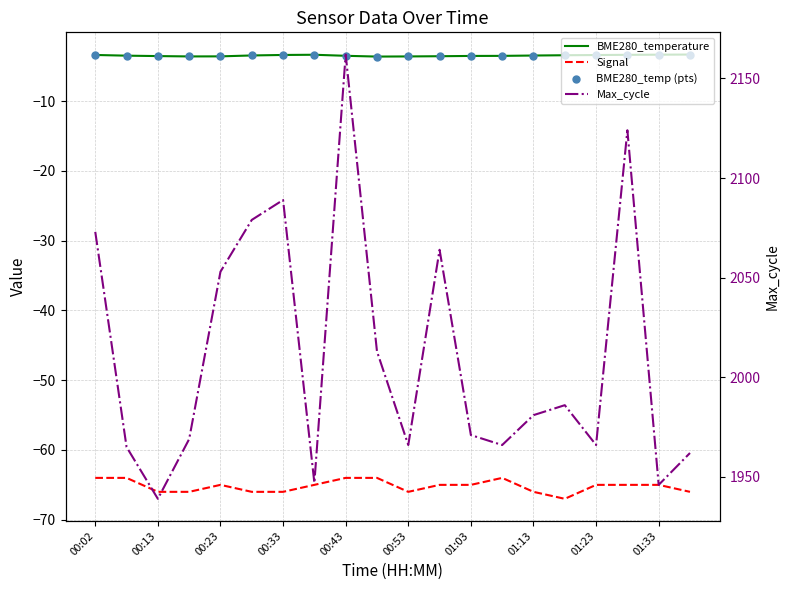

At how many categories does at least one series exceed 618?

20